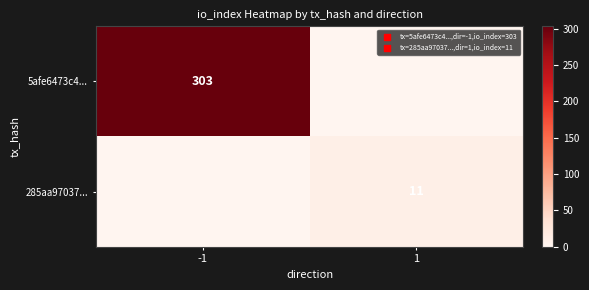

True or false: 285aa97037... has a value of 16 at 1.

False